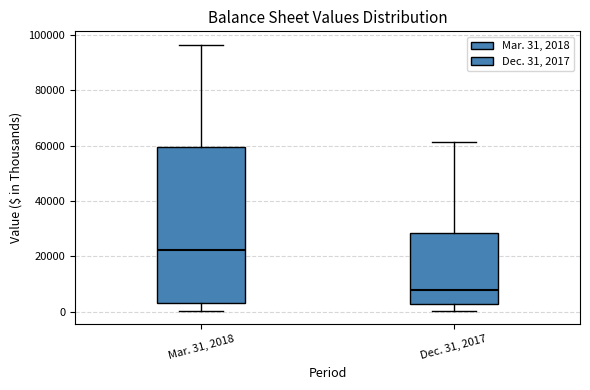

Reading left to right, read every box against the y-axis: the position of its median line, the range the box covers, and the ends of its whiskers. The values are not printed on the chart, so give them approximately, as read against the axis.

Mar. 31, 2018: median 22000, box 4000 to 60000, whiskers 0 to 96000
Dec. 31, 2017: median 8000, box 2000 to 28000, whiskers 0 to 62000